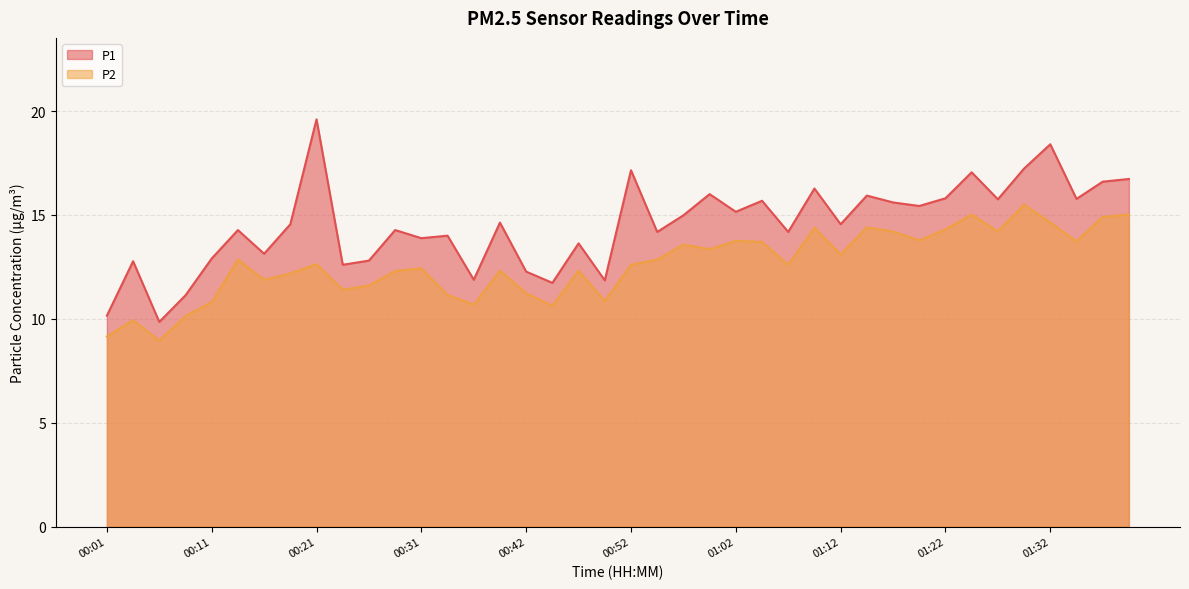

What is the label of the 8th point from the right?

01:22